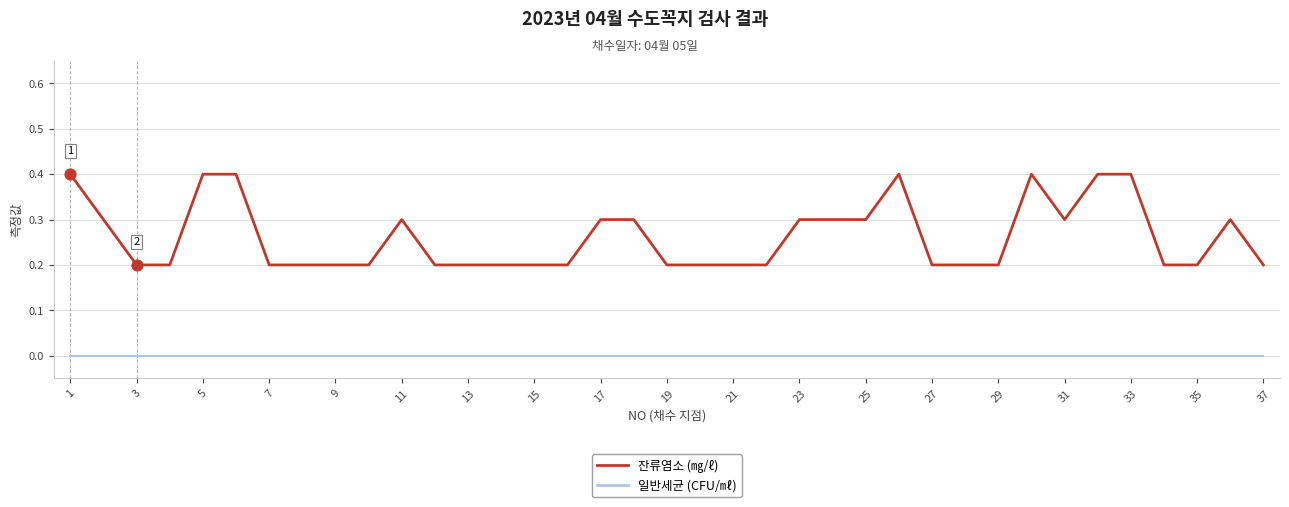

What are all the series names shown in the legend?

잔류염소 (㎎/ℓ), 일반세균 (CFU/㎖)